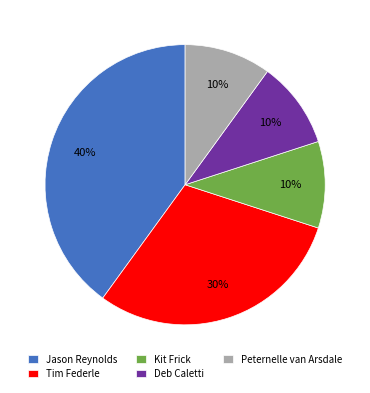

Combined, do Deb Caletti and Tim Federle account for over 50%?

No